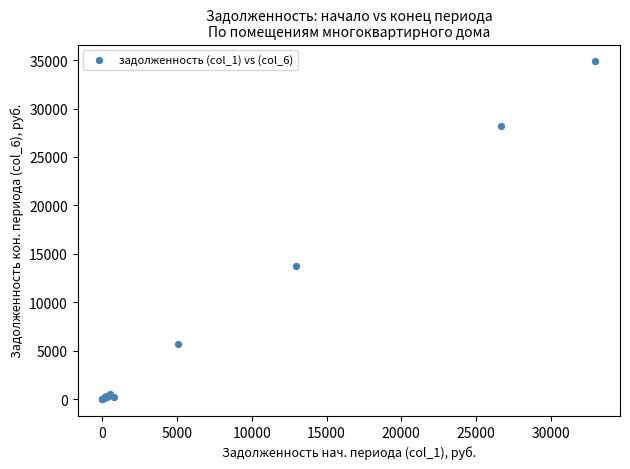

What Y value in the scatter plot is closest to 17430?

13702.6